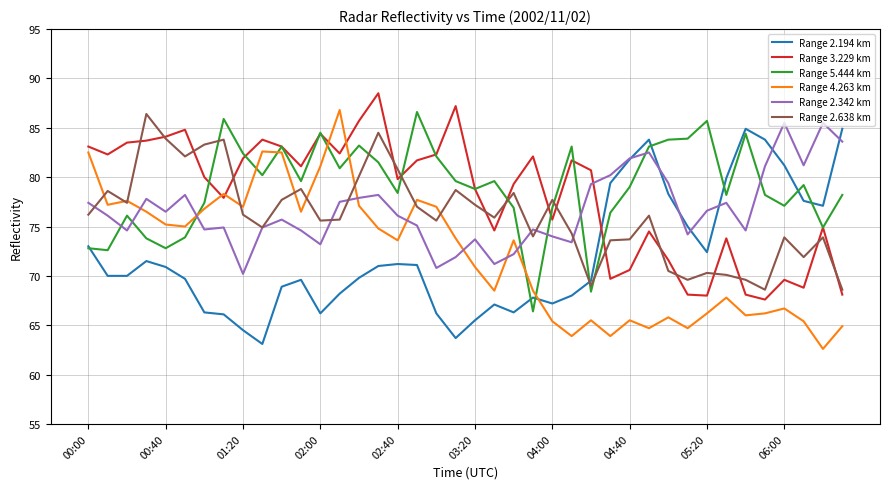

What is the lowest value of the Range 2.638 km series?

68.6